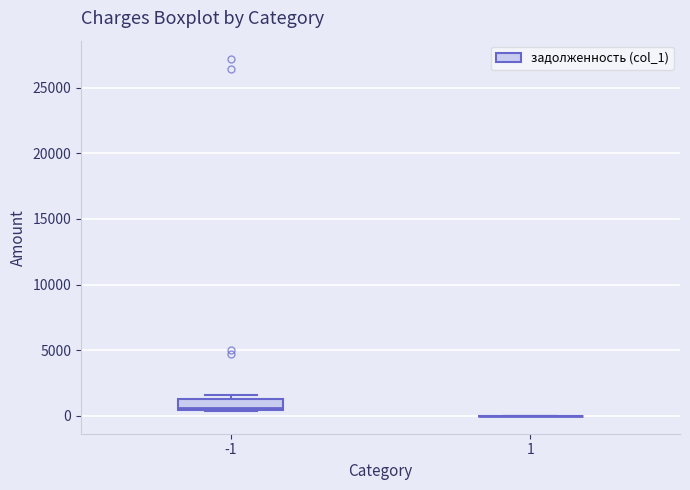

Comparing the boxes themselves (not the whiskers), which one is the tallest?

-1